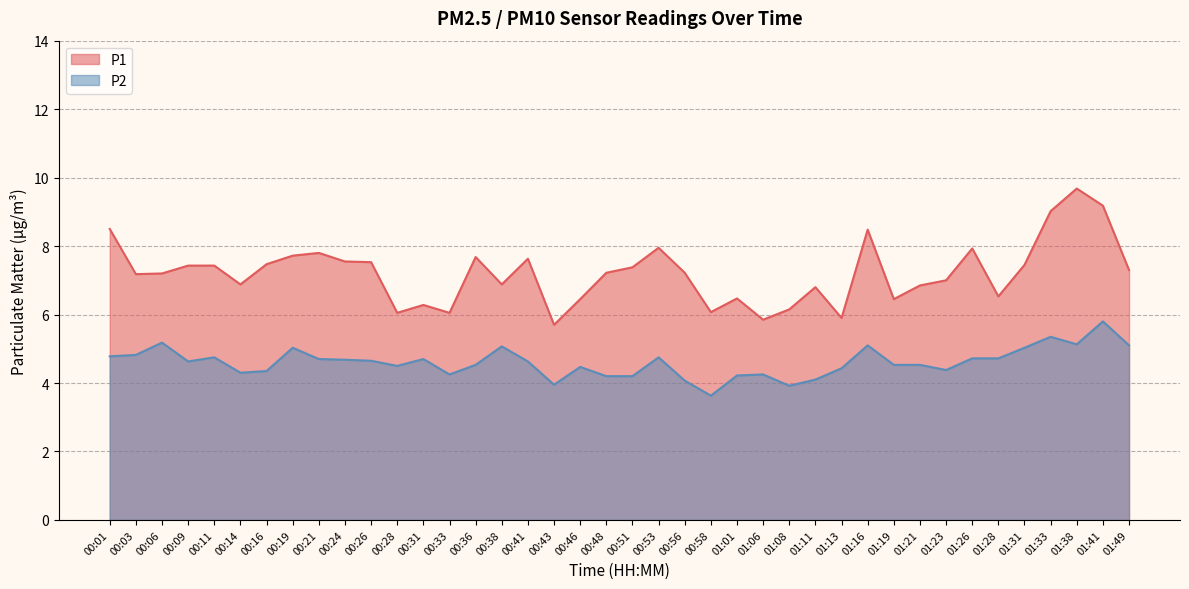

True or false: P2 has more than 2 points higher than both neighbors.

True